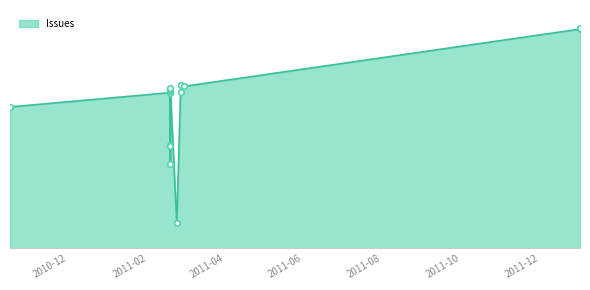

At which label is the value closest to 154?

2010-10-31